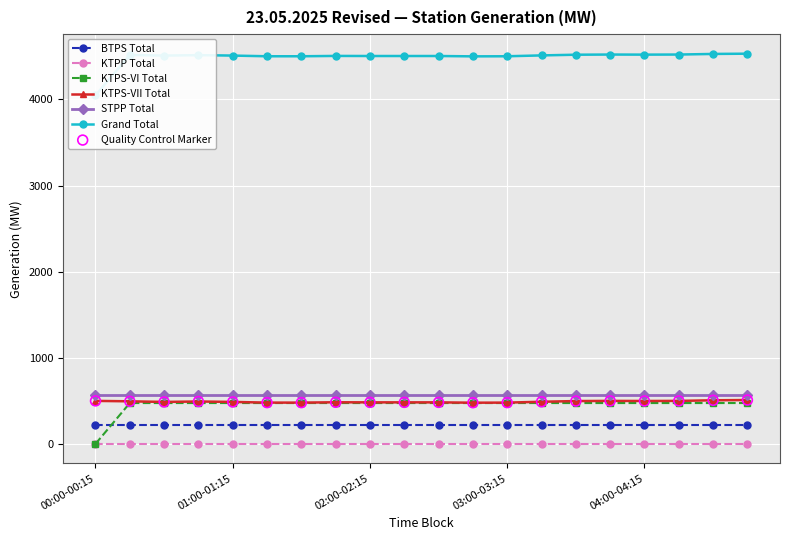

True or false: KTPS-VII Total and BTPS Total cross at least once.

False